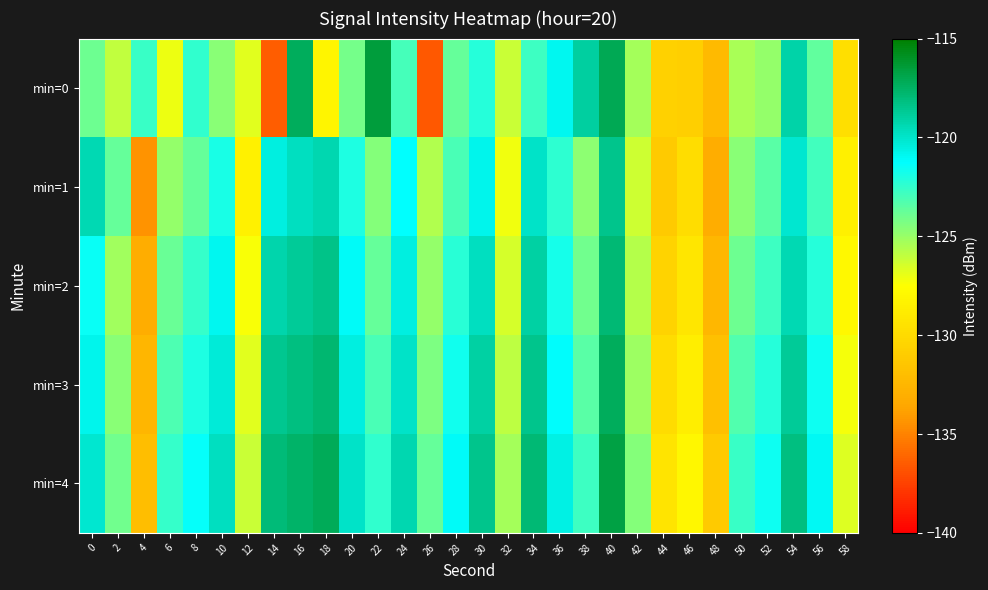

What is the total value across all series at 38?

-613.8